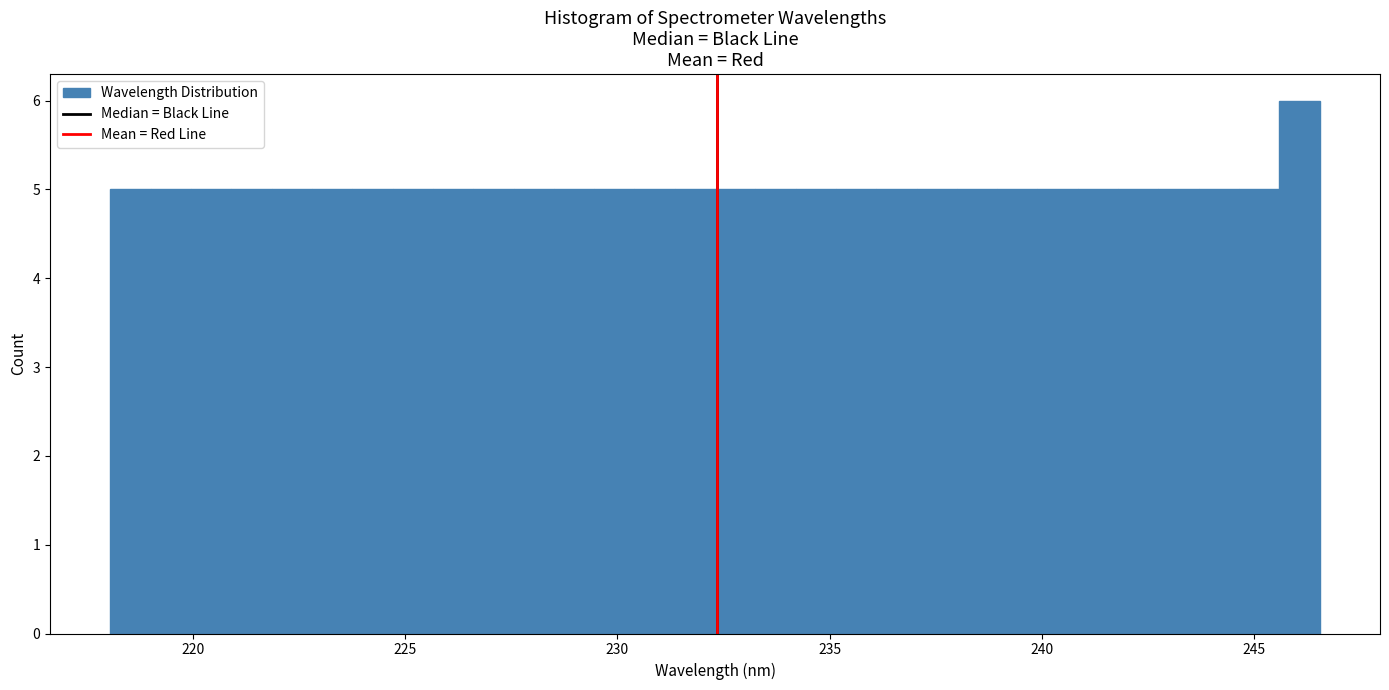

Around what value on the x-axis is the tallest bar? Give the approximate position of its centre, as read against the axis.

246.0